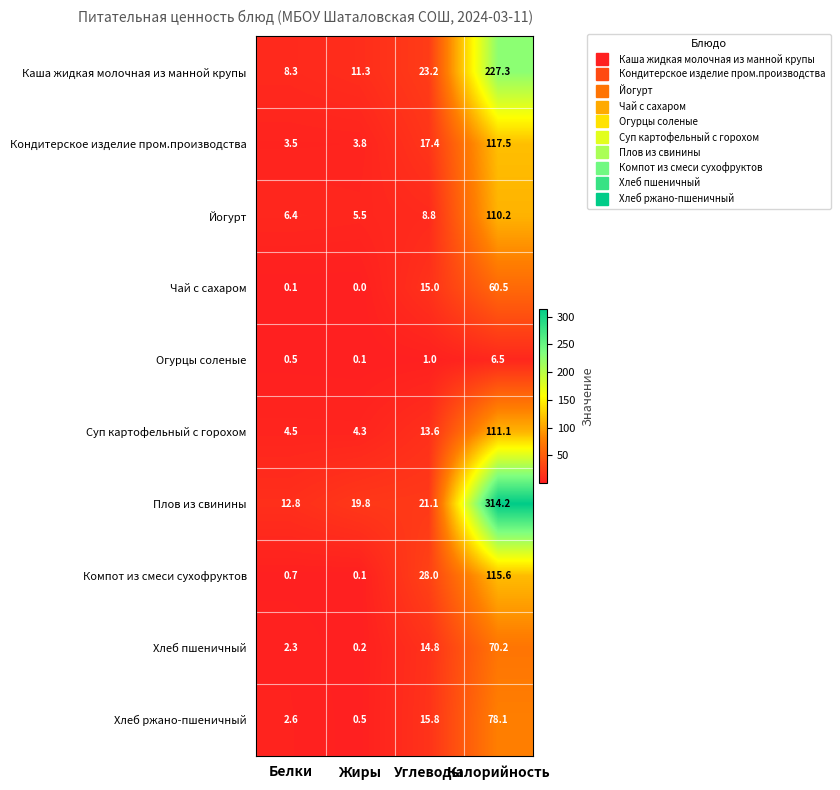

The Йогурт series shows 110.2 at Калорийность. True or false?

True